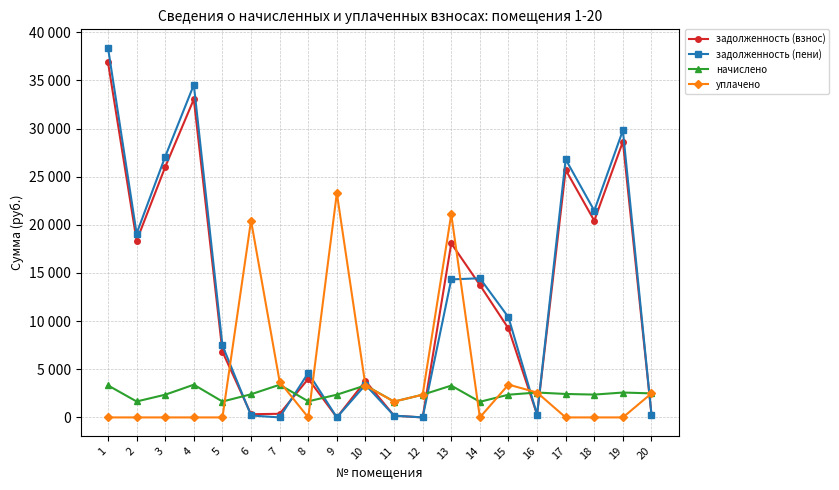

What are all the series names shown in the legend?

задолженность (взнос), задолженность (пени), начислено, уплачено